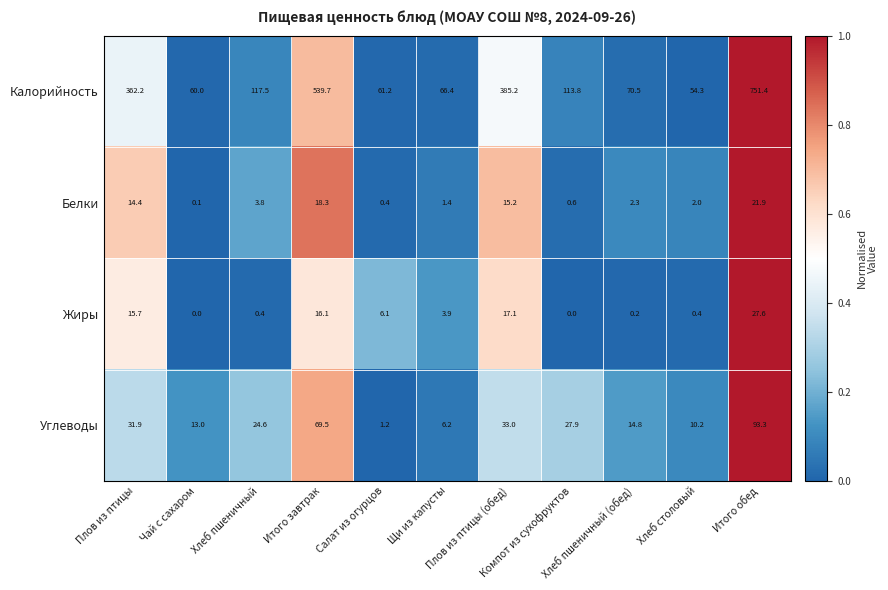

List the series in order of their peak value, highest first.

Калорийность, Углеводы, Жиры, Белки